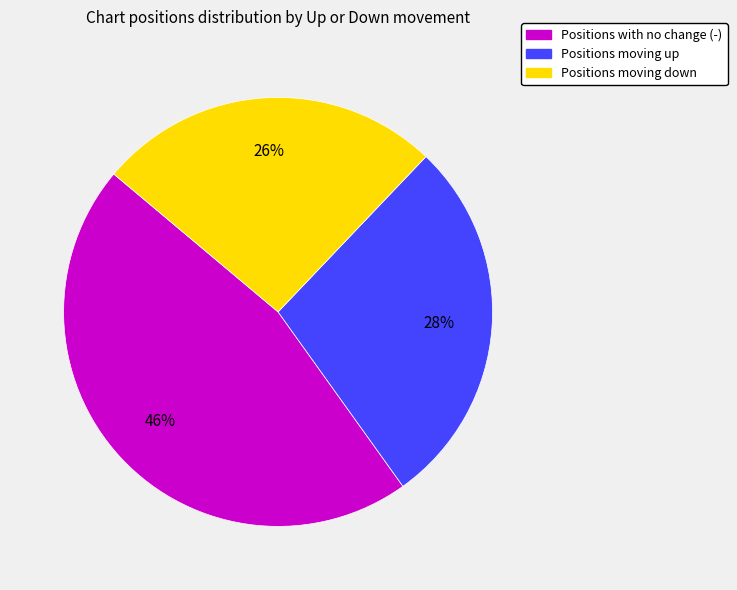

To the nearest percent, what is the difference between the largest and smallest slice percentages?

20%